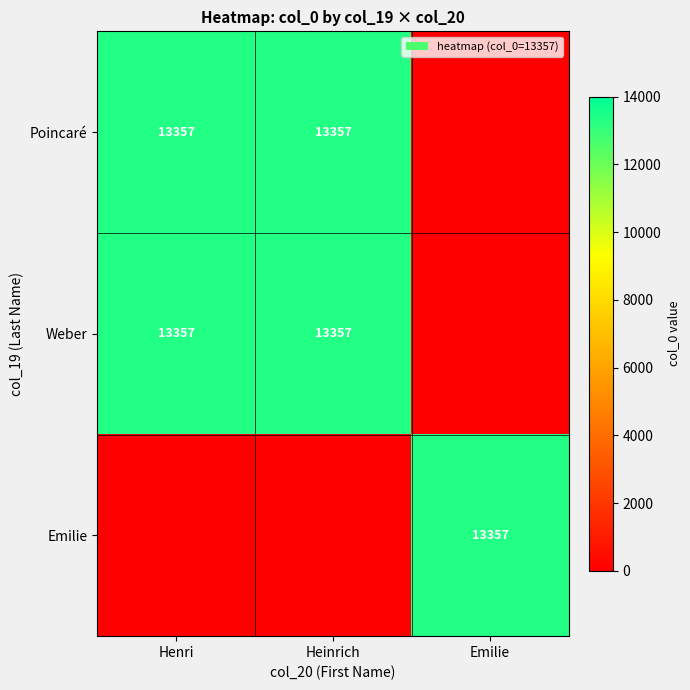

The value of Emilie at Emilie is 13357. True or false?

True